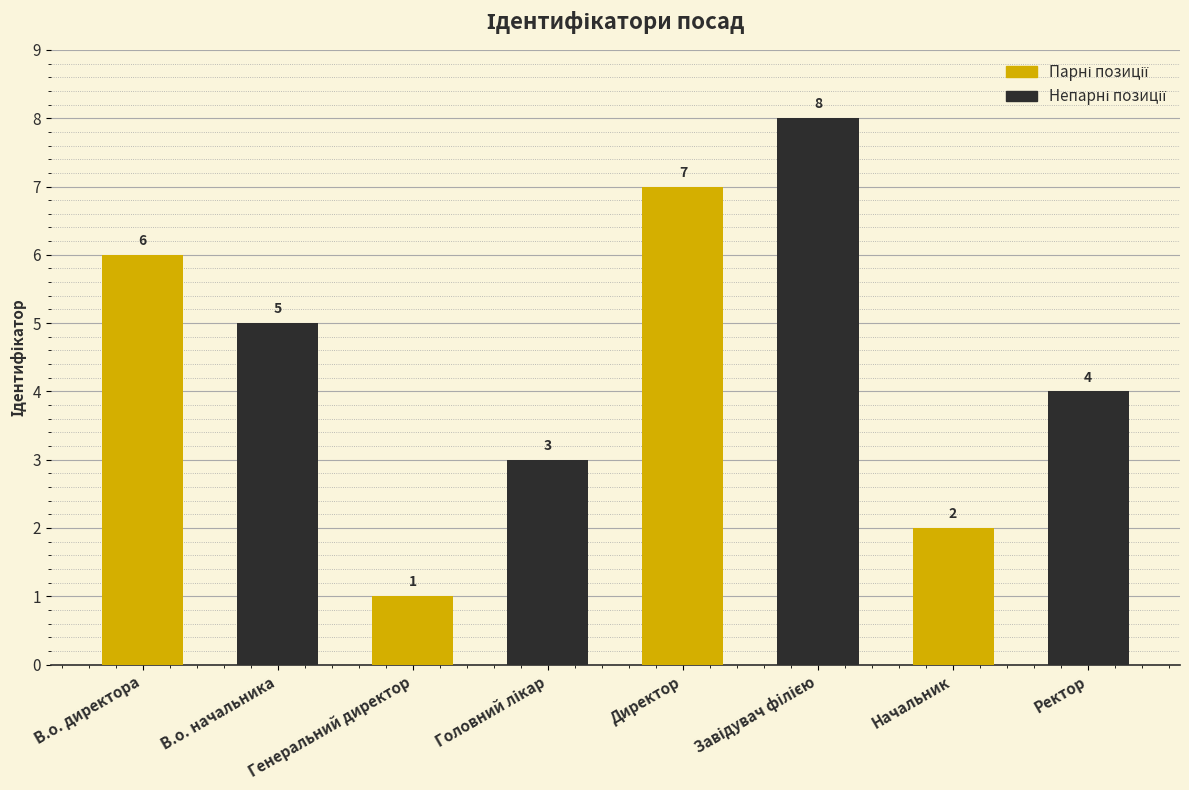

What is the total value across all series at Директор?

15